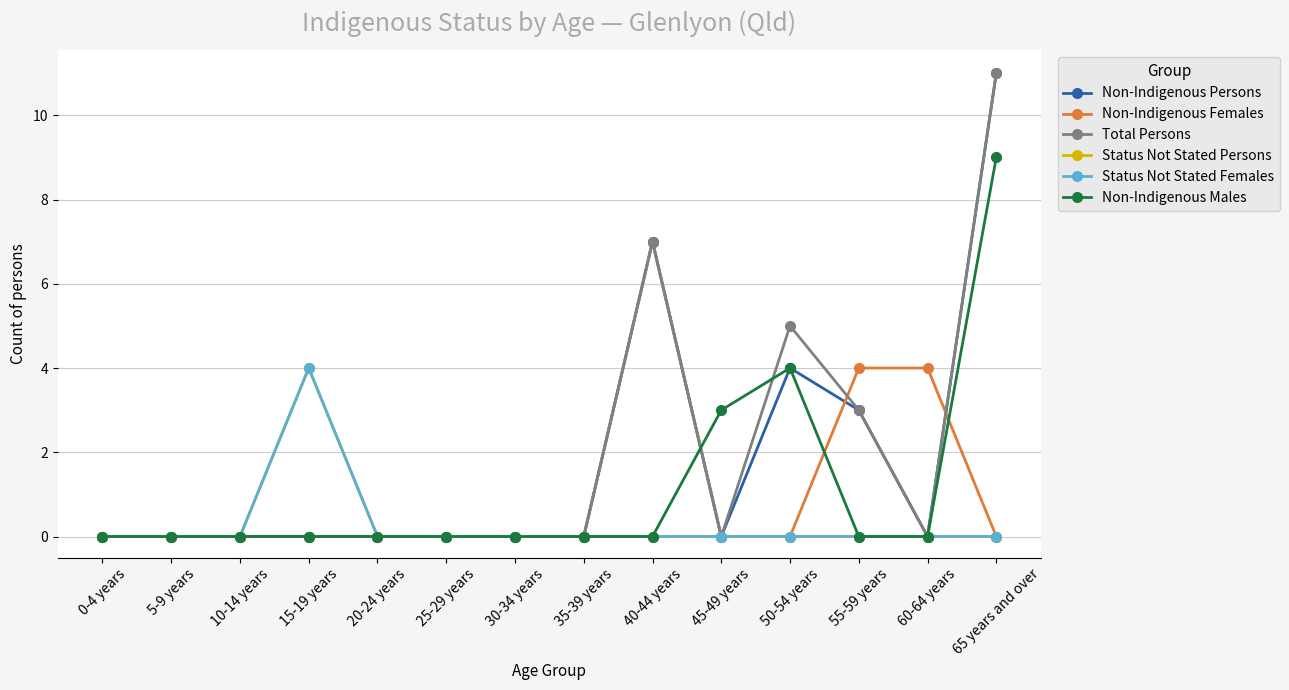

At 25-29 years, list the series in order from smallest to largest.

Non-Indigenous Persons, Non-Indigenous Females, Total Persons, Status Not Stated Persons, Status Not Stated Females, Non-Indigenous Males